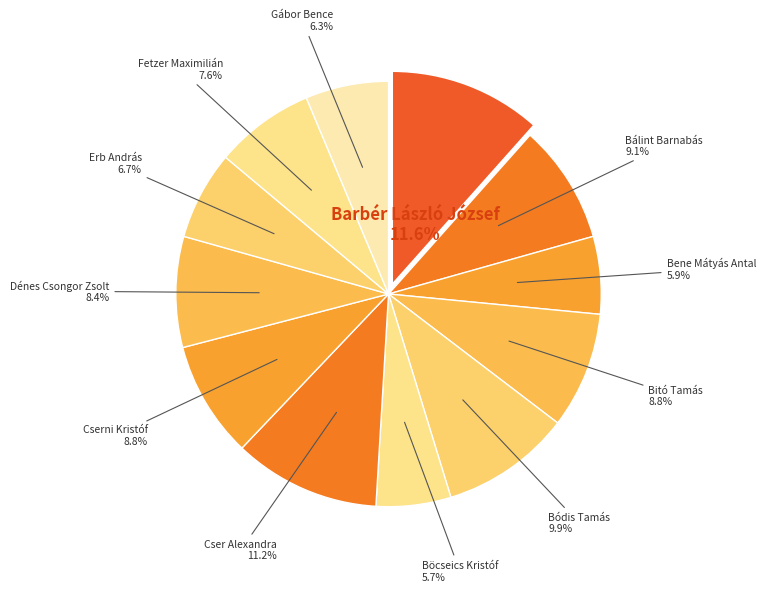

Rank the categories by value from highest to lowest.

Barbér László József, Cser Alexandra, Bódis Tamás, Bálint Barnabás, Bitó Tamás, Cserni Kristóf, Dénes Csongor Zsolt, Fetzer Maximilián, Erb András, Gábor Bence, Bene Mátyás Antal, Böcseics Kristóf